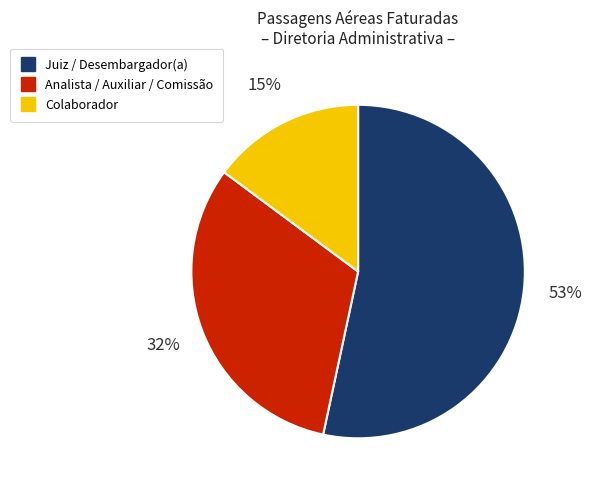

To the nearest percent, what is the average slice percentage?

33%